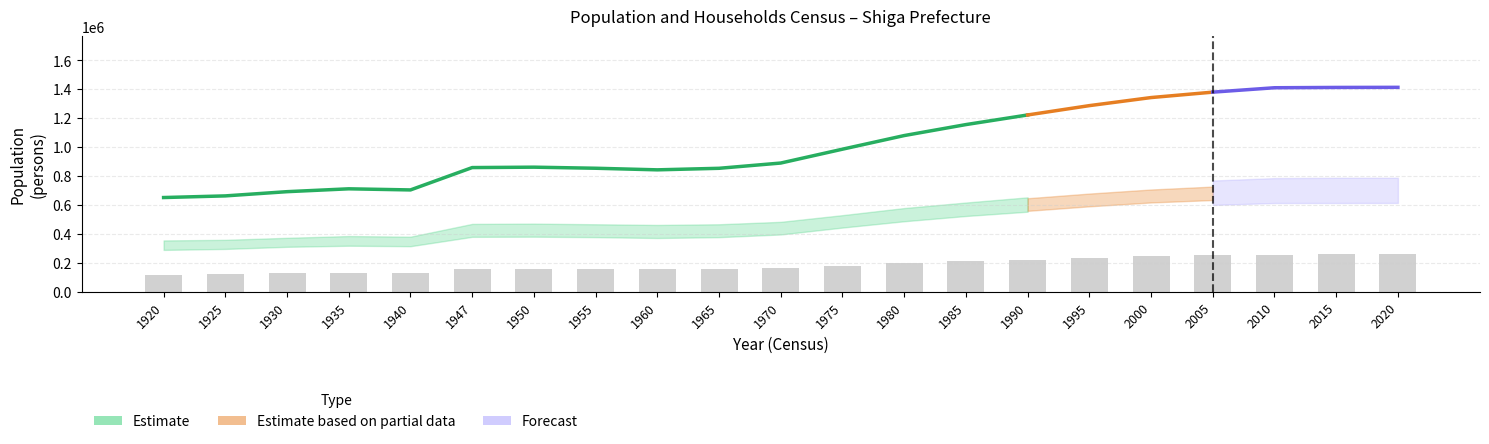

How many groups of bars are there?

21